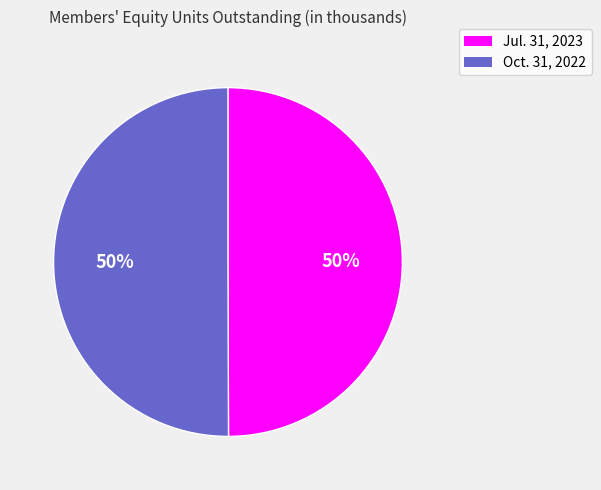

To the nearest percent, what portion does Oct. 31, 2022 represent?

50%